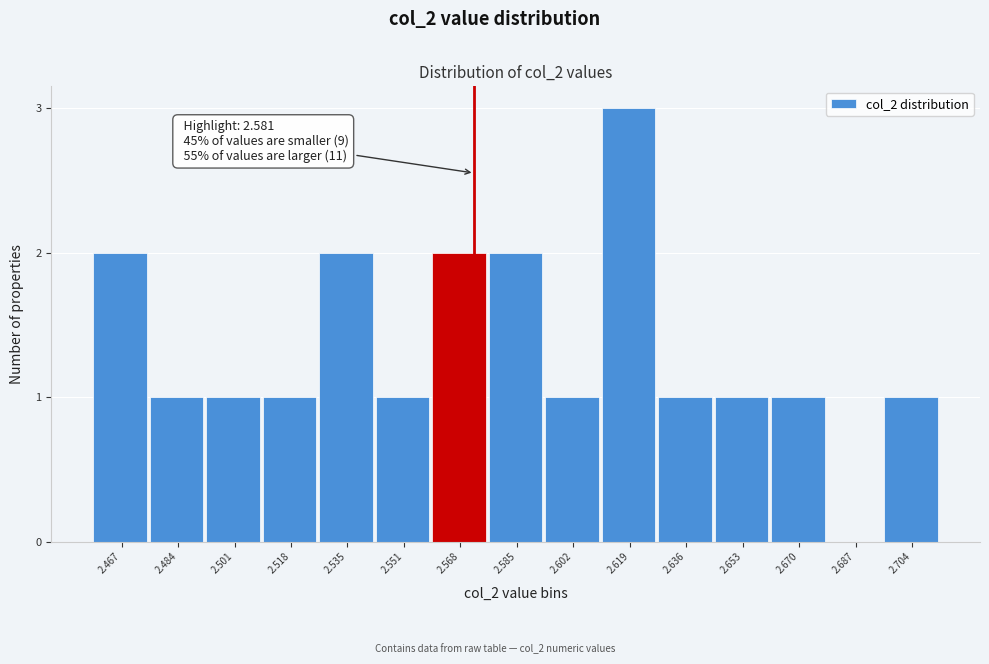

Reading left to right, transcribe all the data shown in this chart.

2.467=2	2.484=1	2.501=1	2.518=1	2.535=2	2.551=1	2.568=2	2.585=2	2.602=1	2.619=3	2.636=1	2.653=1	2.670=1	2.687=0	2.704=1